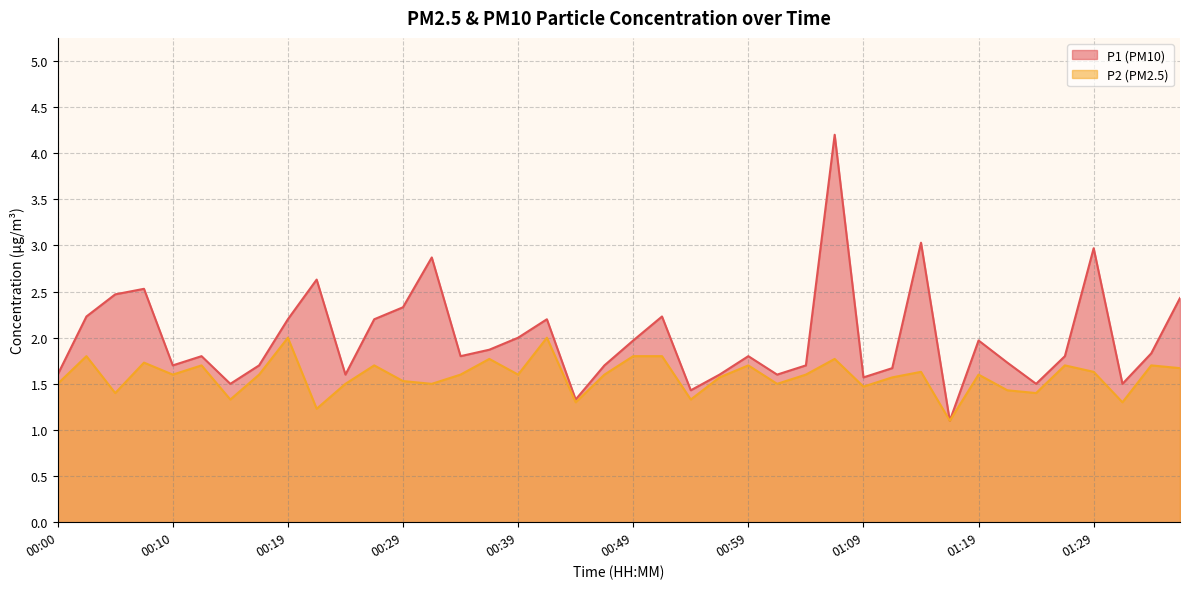

How many lines are shown in the chart?

2